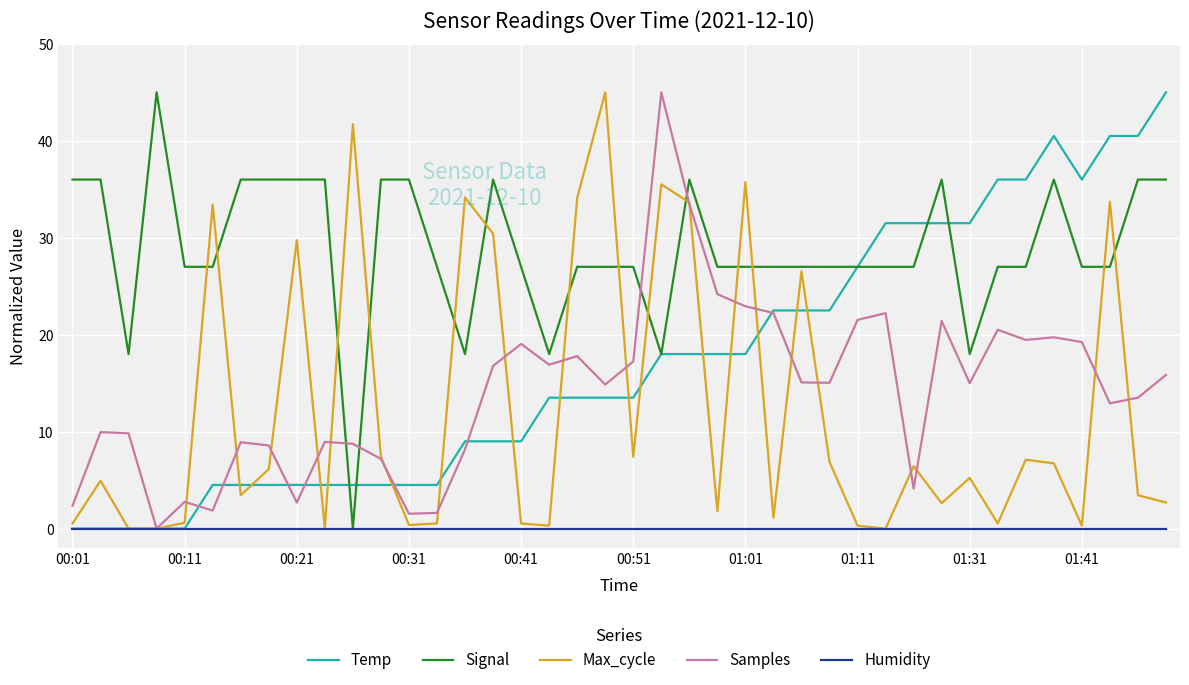

Which series has the largest total across all categories?

Signal